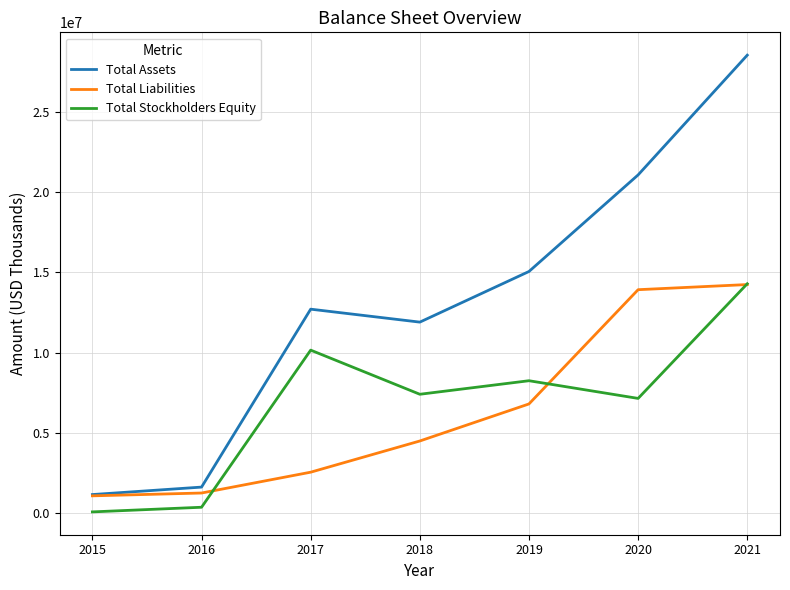

What are all the series names shown in the legend?

Total Assets, Total Liabilities, Total Stockholders Equity